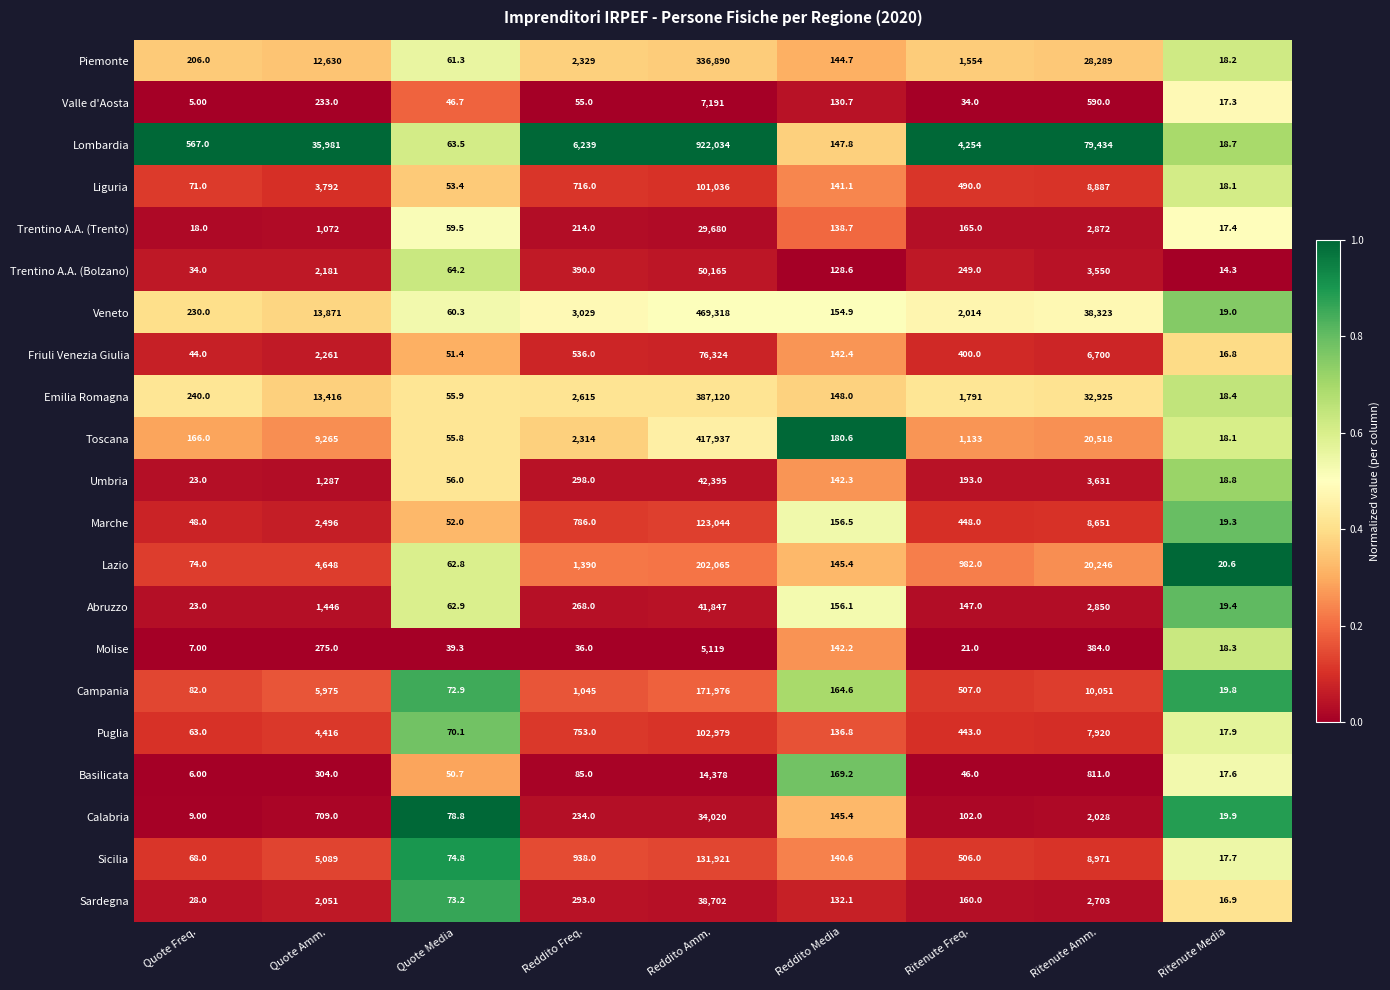

How many distinct data groups are displayed?

21